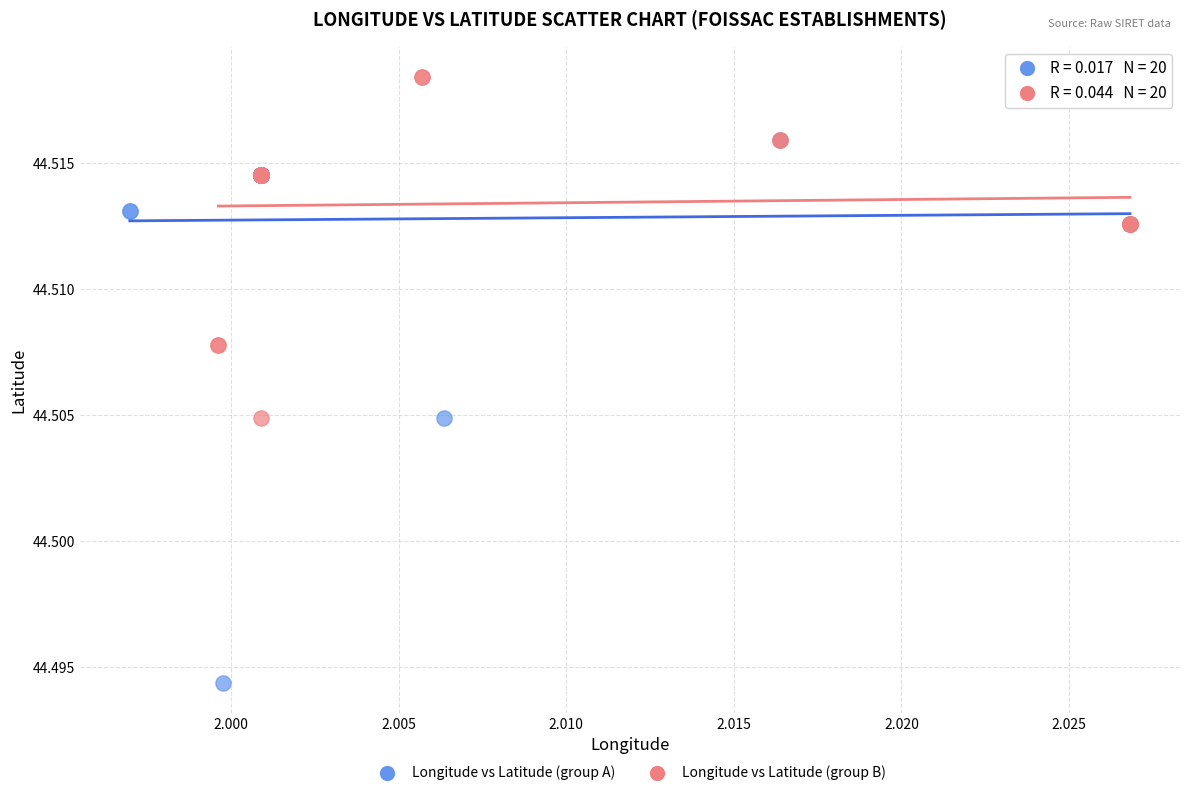

What are all the series names shown in the legend?

Longitude vs Latitude (group A), Longitude vs Latitude (group B)